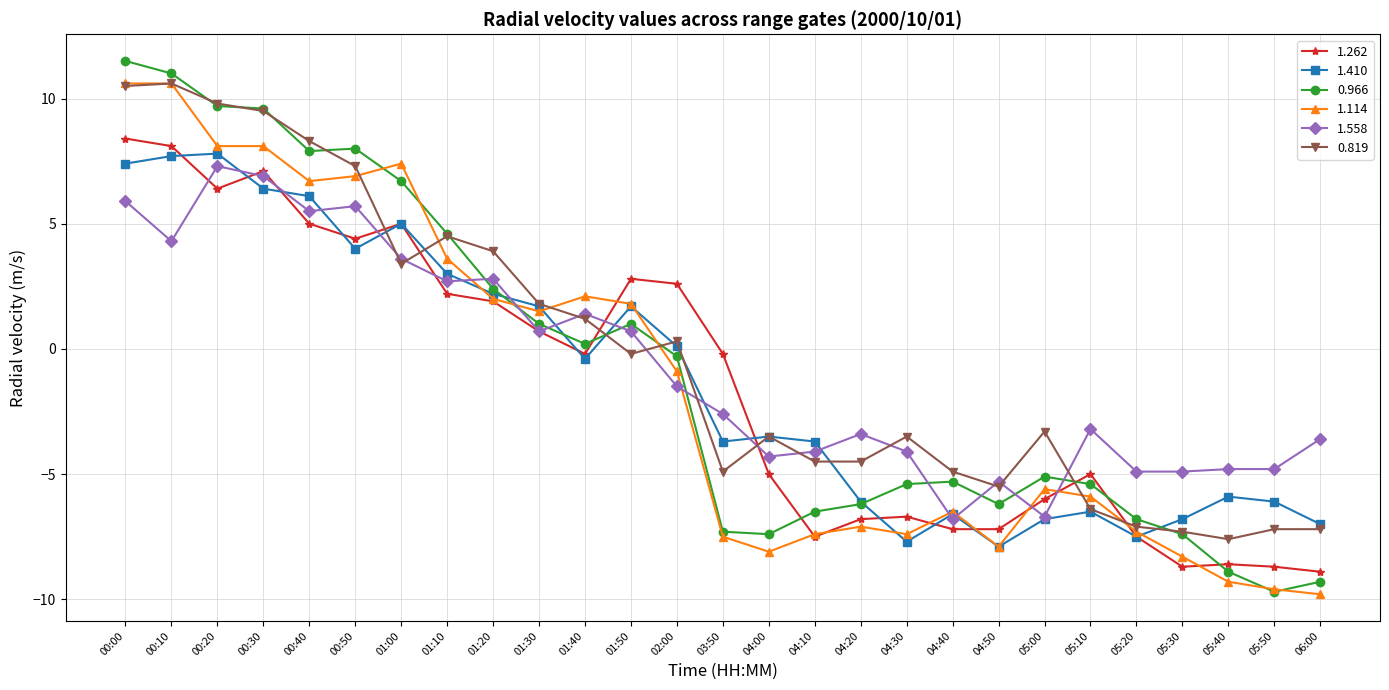

What is the difference between the maximum and second lowest values in the 1.558 series?

14.0